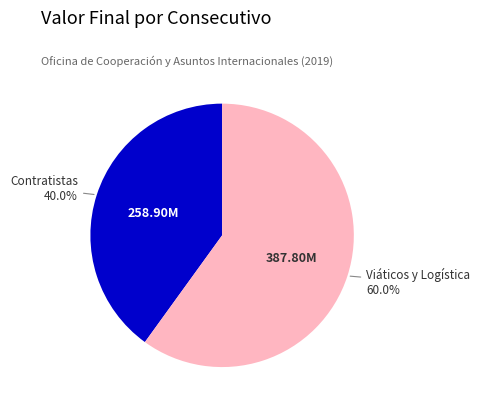

Is there any slice that represents more than half of the pie?

Yes